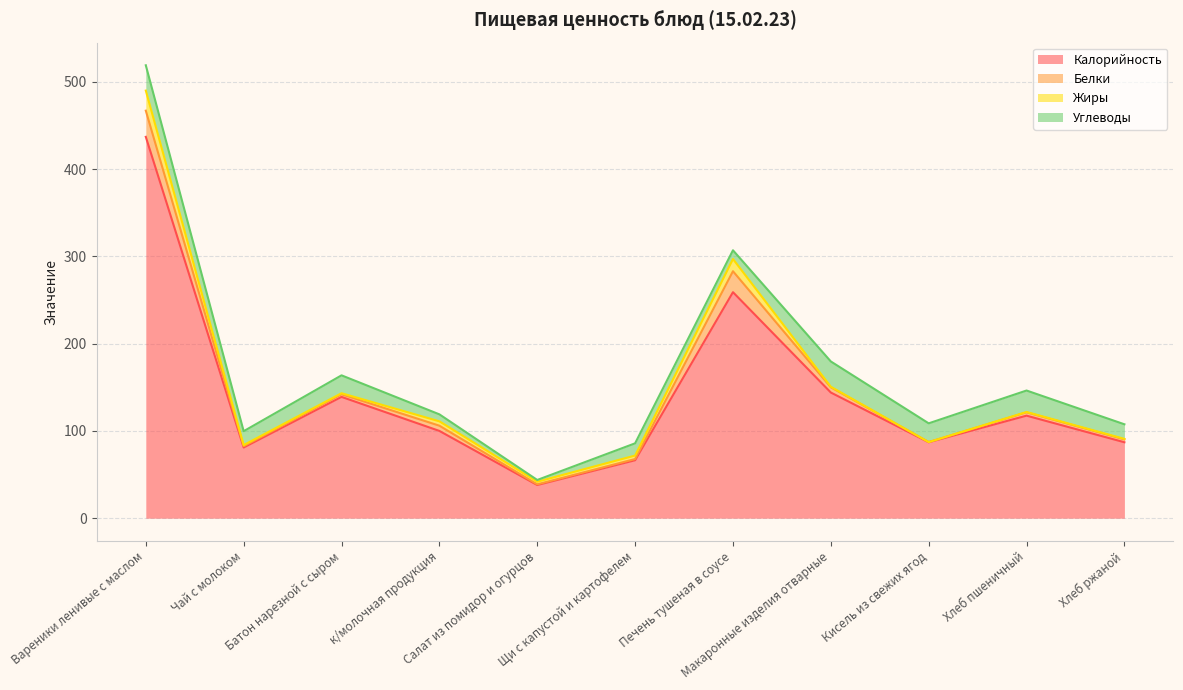

What is the difference between the maximum and minimum values in the Углеводы series?

27.0